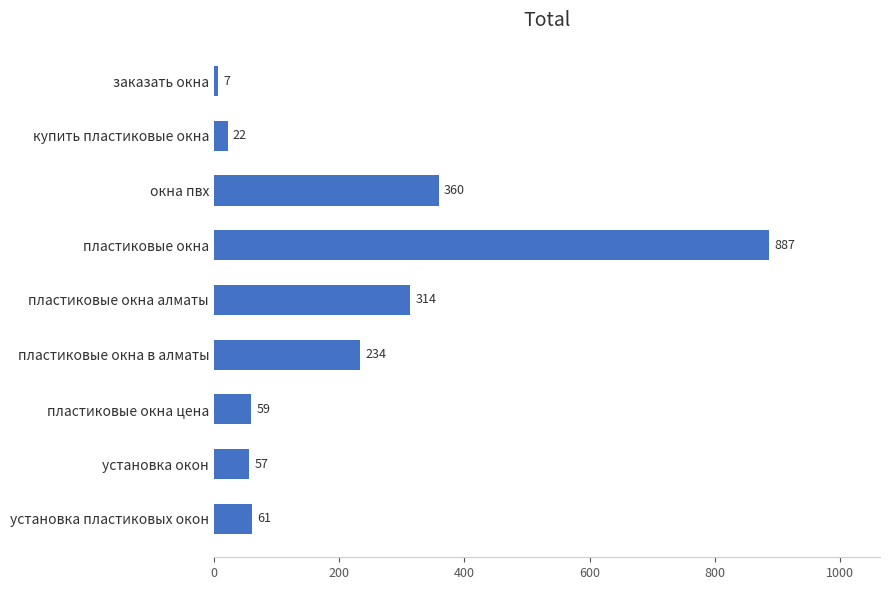

True or false: the data shows 59.5 at пластиковые окна цена.

True